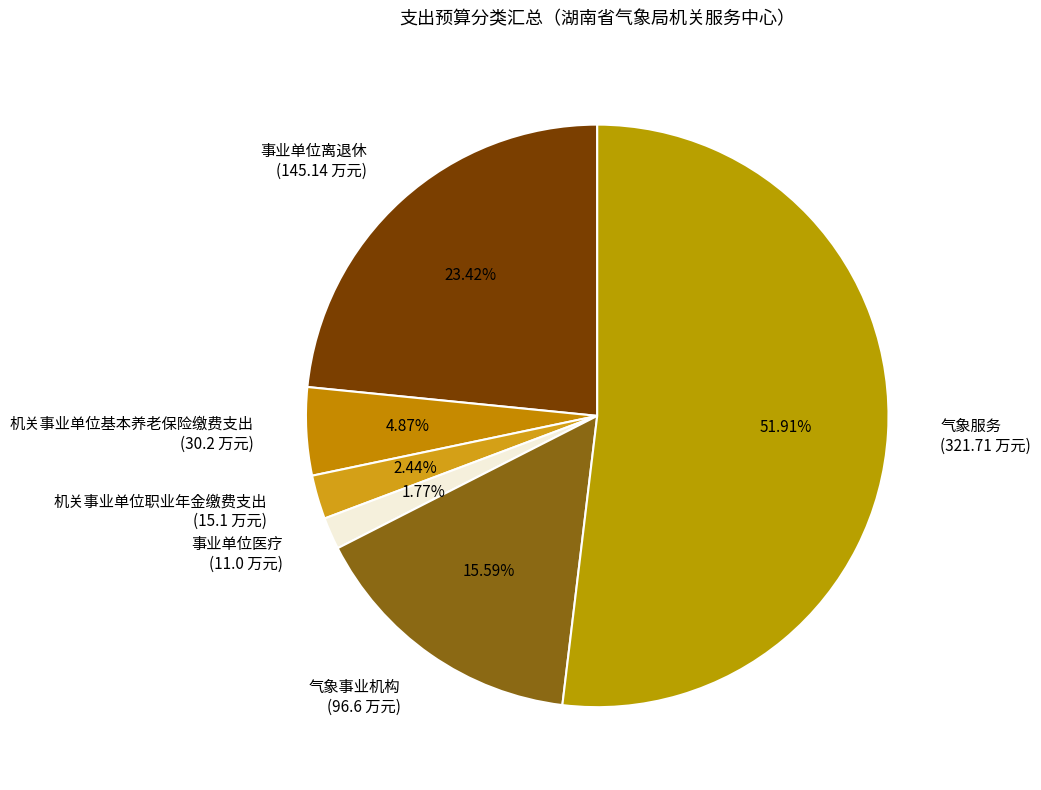

Which slice is the largest?

气象服务